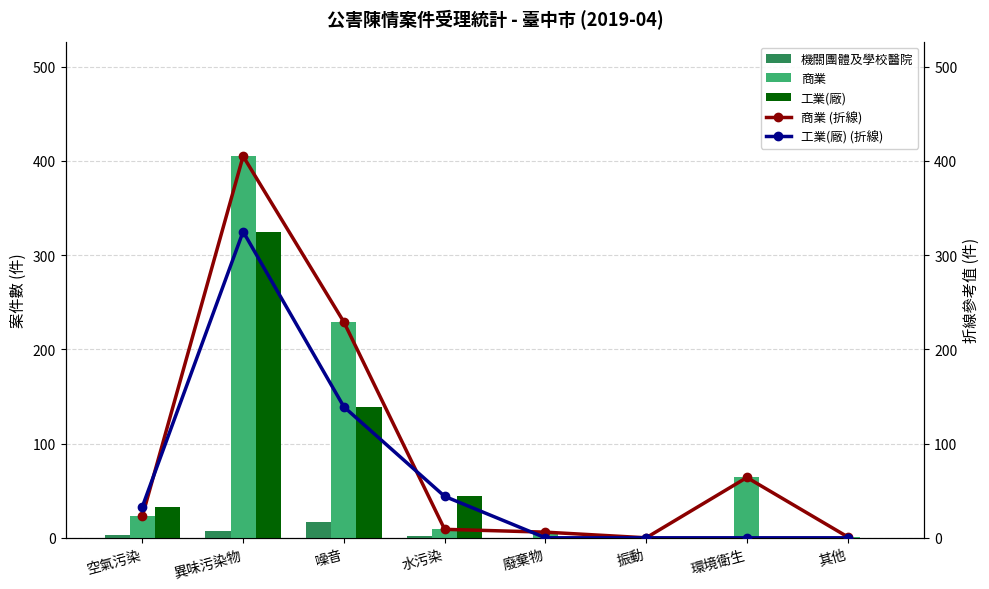

What is the total value across all series at 空氣污染?

115